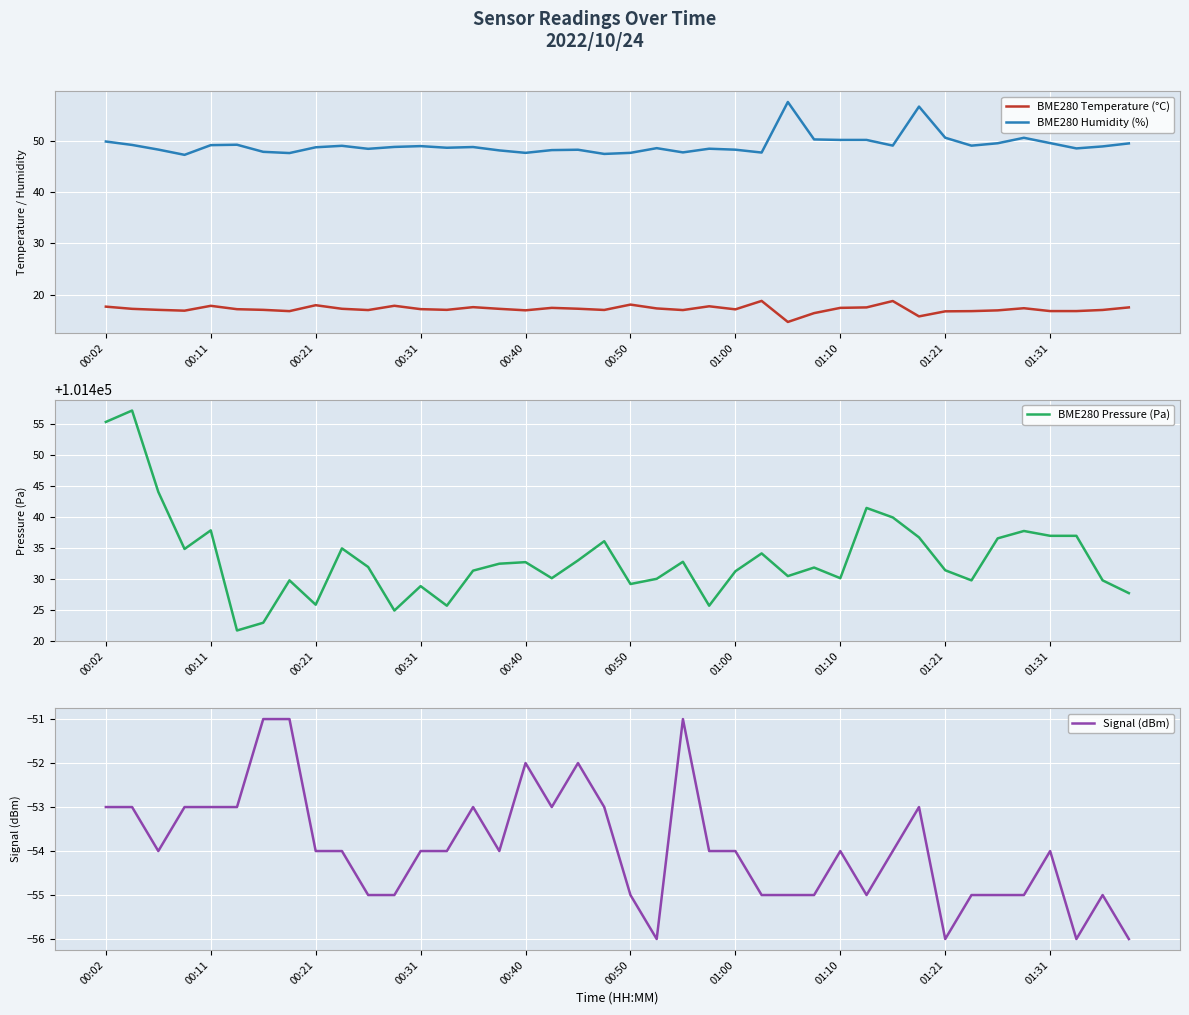

What is the maximum value for Signal (dBm)?

-51